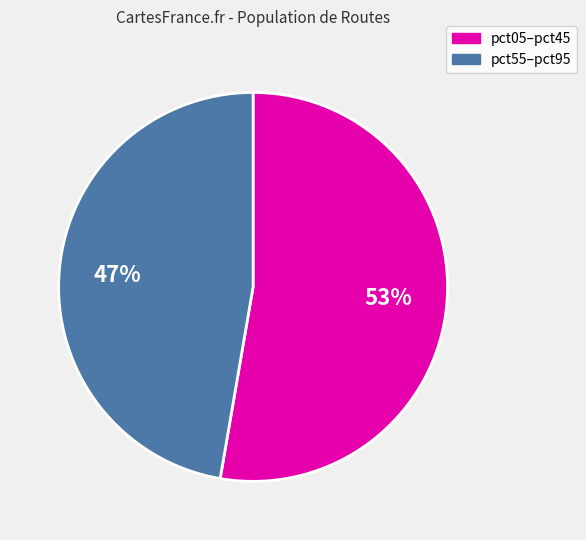

To the nearest percent, what is the average slice percentage?

50%